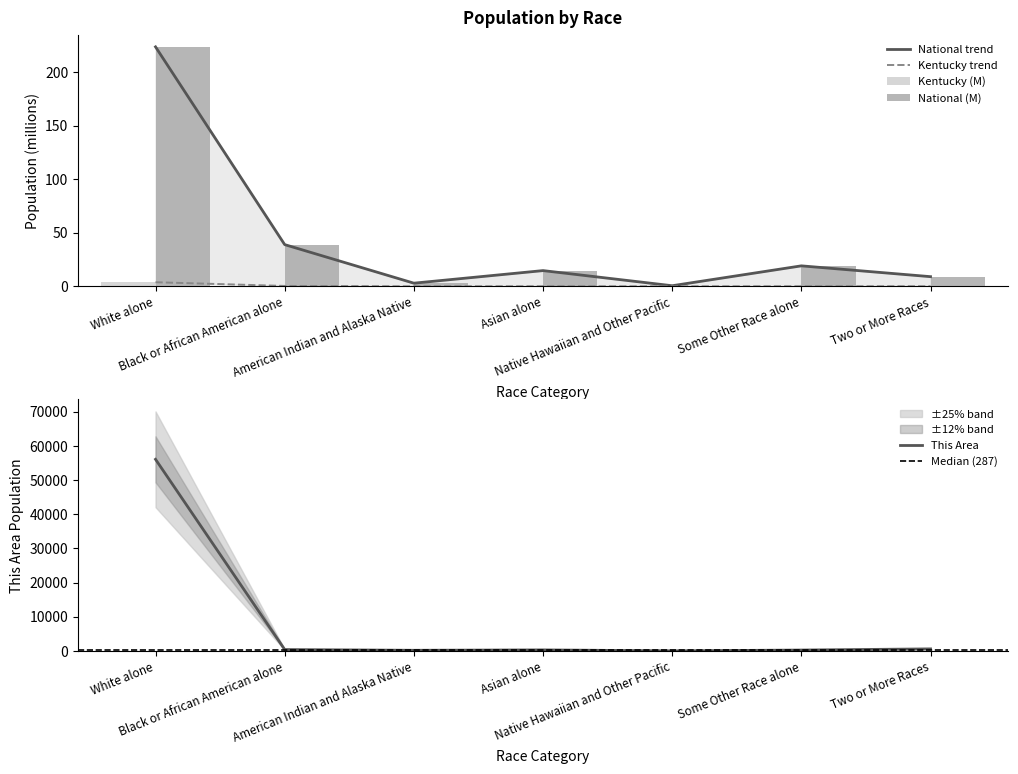

What is the value of the National bar at the 7th from the left?

9.0